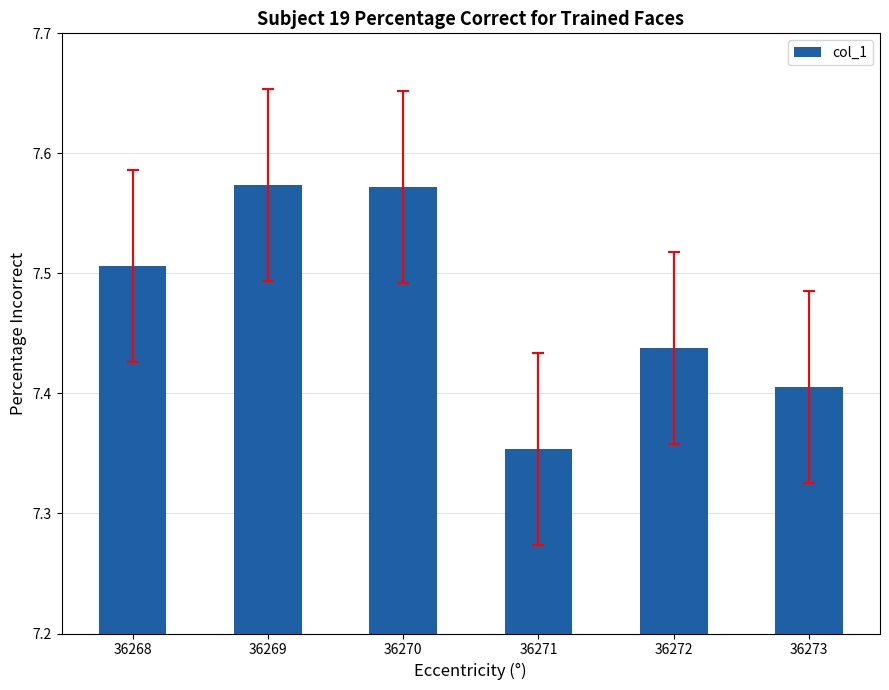

At which category does the chart reach its minimum across all series?

36271